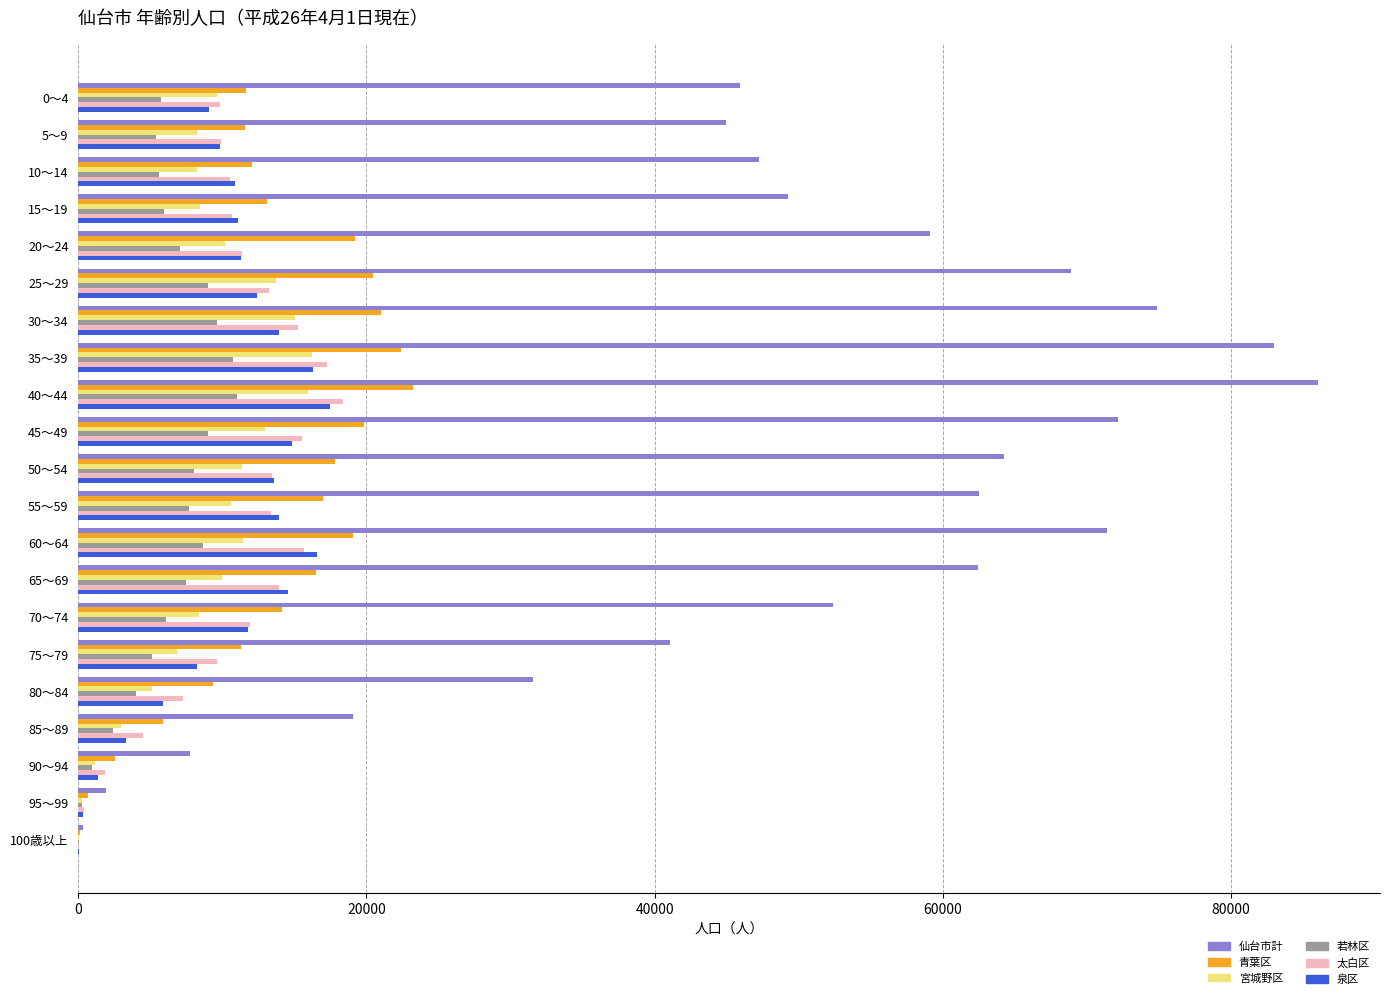

What is the maximum value shown in the chart?

86038